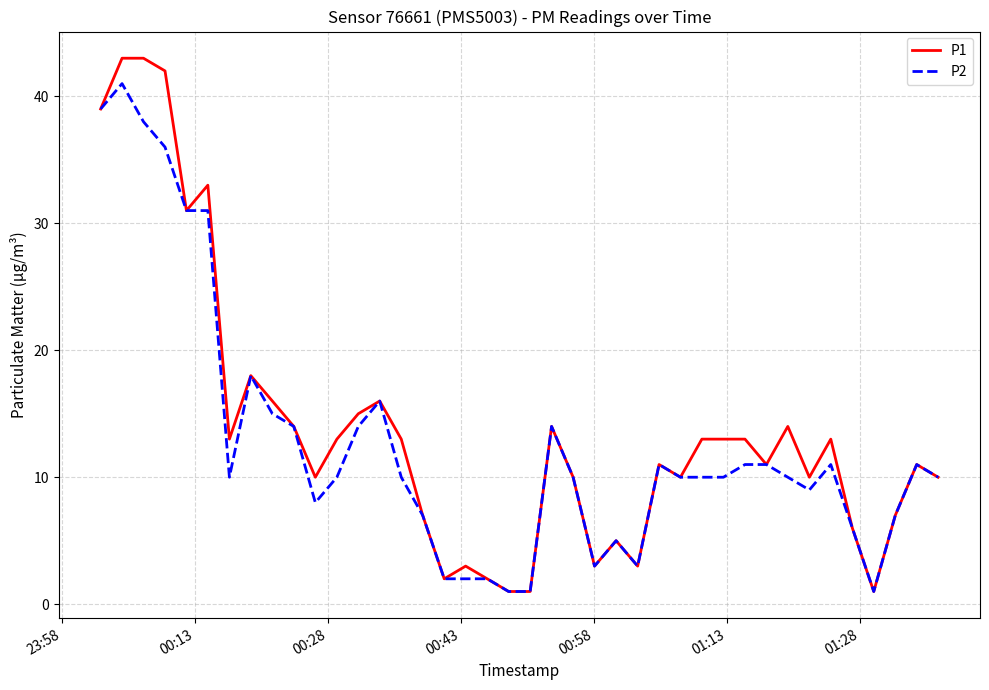

Rank the series by their maximum value, from highest to lowest.

P1, P2